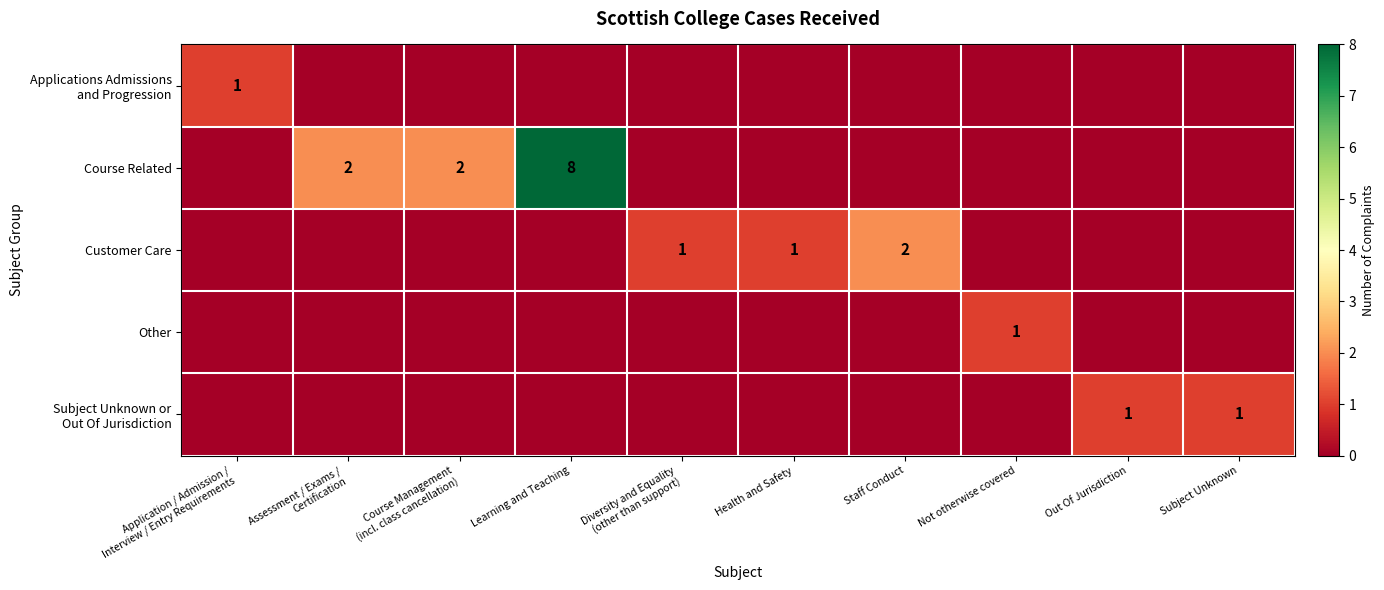

Is the value of Applications Admissions and Progression at Learning and Teaching greater than the value of Customer Care at Learning and Teaching?

No